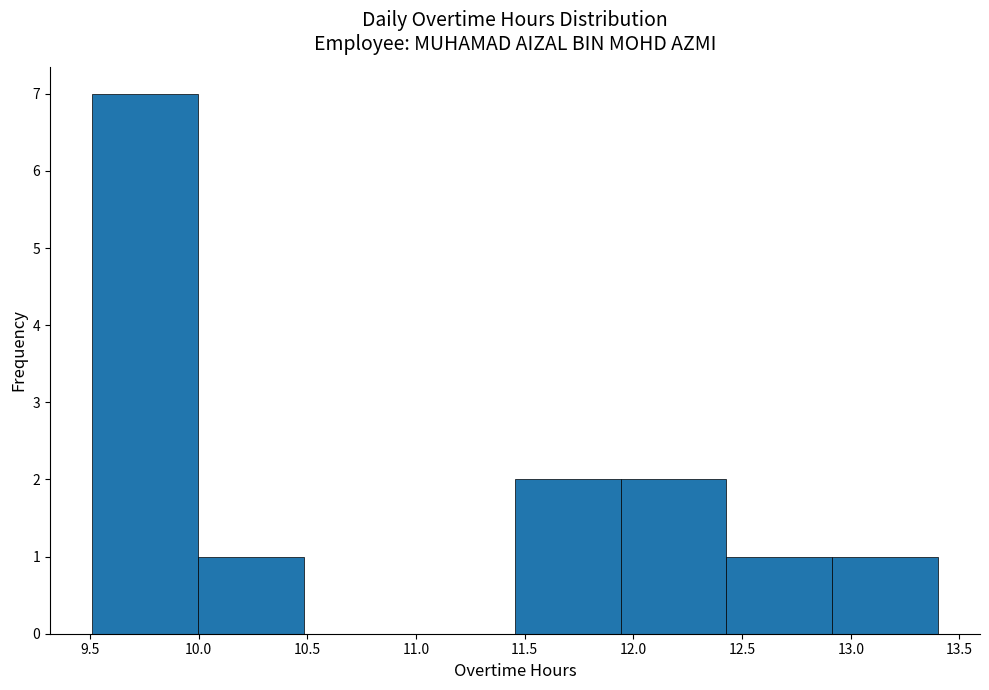

Reading left to right, list every bar in this chart as the range it spans on the x-axis followed by its height. Neither the bar edges nor the heights are printed on the chart, so give them approximately, as read against the axes.

9.50 to 10.00: 7
10.00 to 10.50: 1
10.50 to 10.95: 0
10.95 to 11.45: 0
11.45 to 11.95: 2
11.95 to 12.45: 2
12.45 to 12.90: 1
12.90 to 13.40: 1